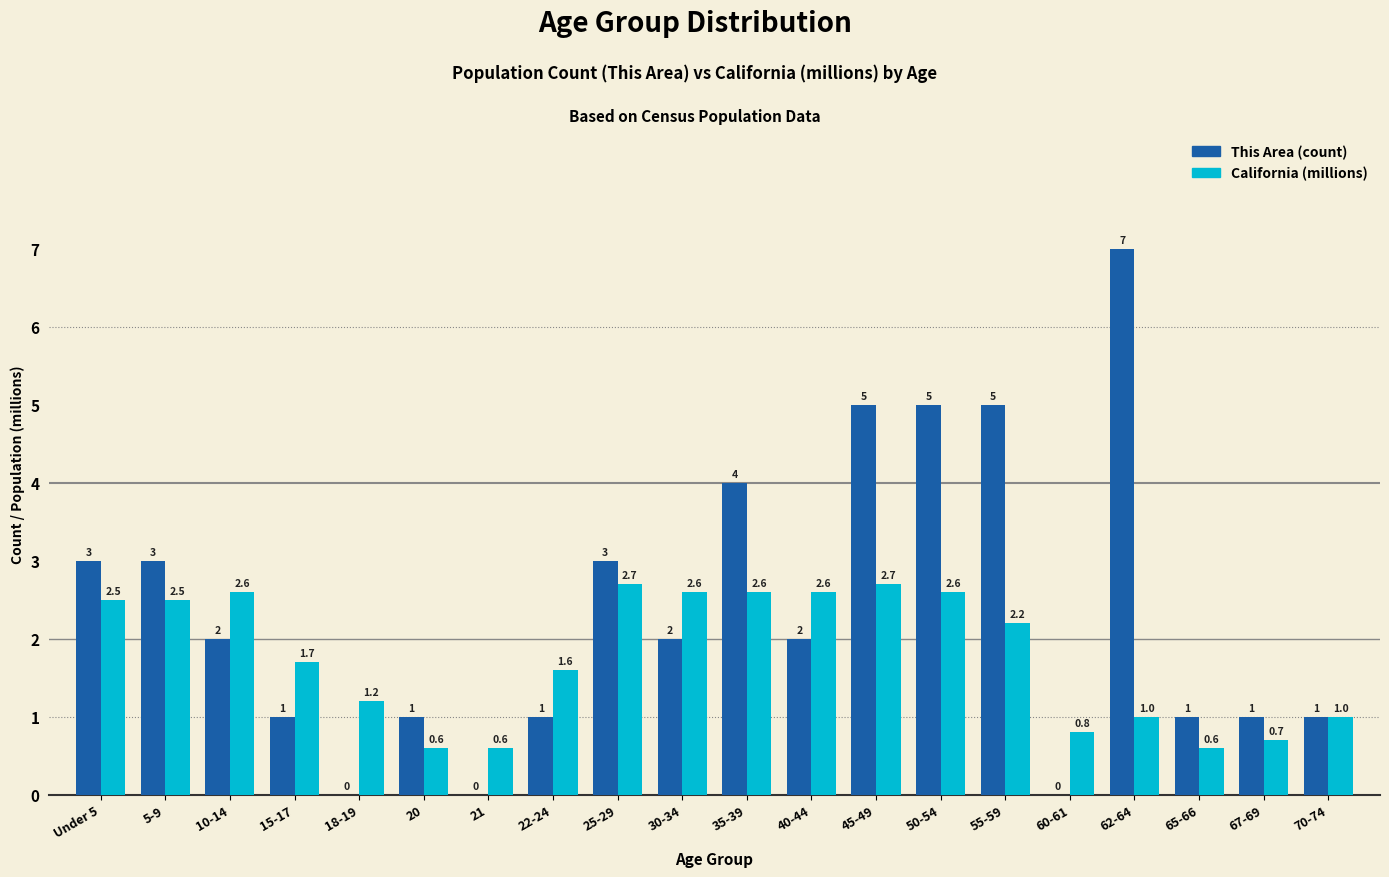

Reading left to right, what are all the values shown in this chart?

This Area: Under 5=3.0	5-9=3.0	10-14=2.0	15-17=1.0	18-19=0.0	20=1.0	21=0.0	22-24=1.0	25-29=3.0	30-34=2.0	35-39=4.0	40-44=2.0	45-49=5.0	50-54=5.0	55-59=5.0	60-61=0.0	62-64=7.0	65-66=1.0	67-69=1.0	70-74=1.0
California (millions): Under 5=2.5	5-9=2.5	10-14=2.6	15-17=1.7	18-19=1.2	20=0.6	21=0.6	22-24=1.6	25-29=2.7	30-34=2.6	35-39=2.6	40-44=2.6	45-49=2.7	50-54=2.6	55-59=2.2	60-61=0.8	62-64=1.0	65-66=0.6	67-69=0.7	70-74=1.0